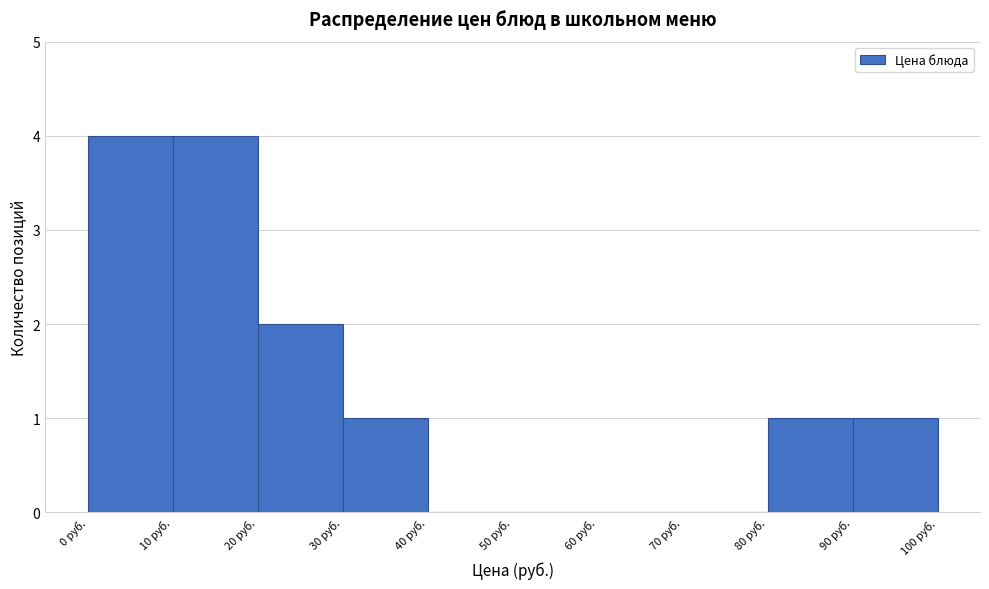

Reading left to right, transcribe this chart: for each bar, give the range it covers on the x-axis and its height. The values are not printed on the chart, so give them approximately, as read against the axis.

0 to 10: 4
10 to 20: 4
20 to 30: 2
30 to 40: 1
40 to 50: 0
50 to 60: 0
60 to 70: 0
70 to 80: 0
80 to 90: 1
90 to 100: 1